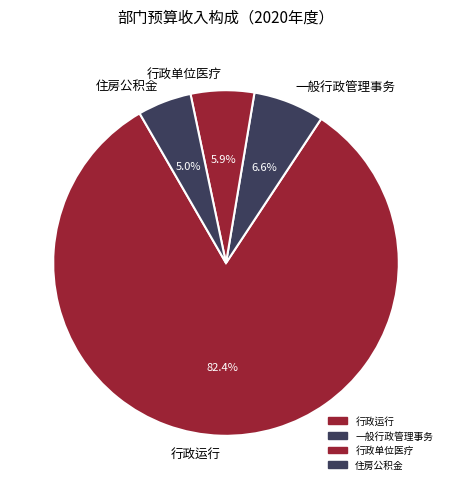

Is it true that 行政运行 is 93% of the pie?

False